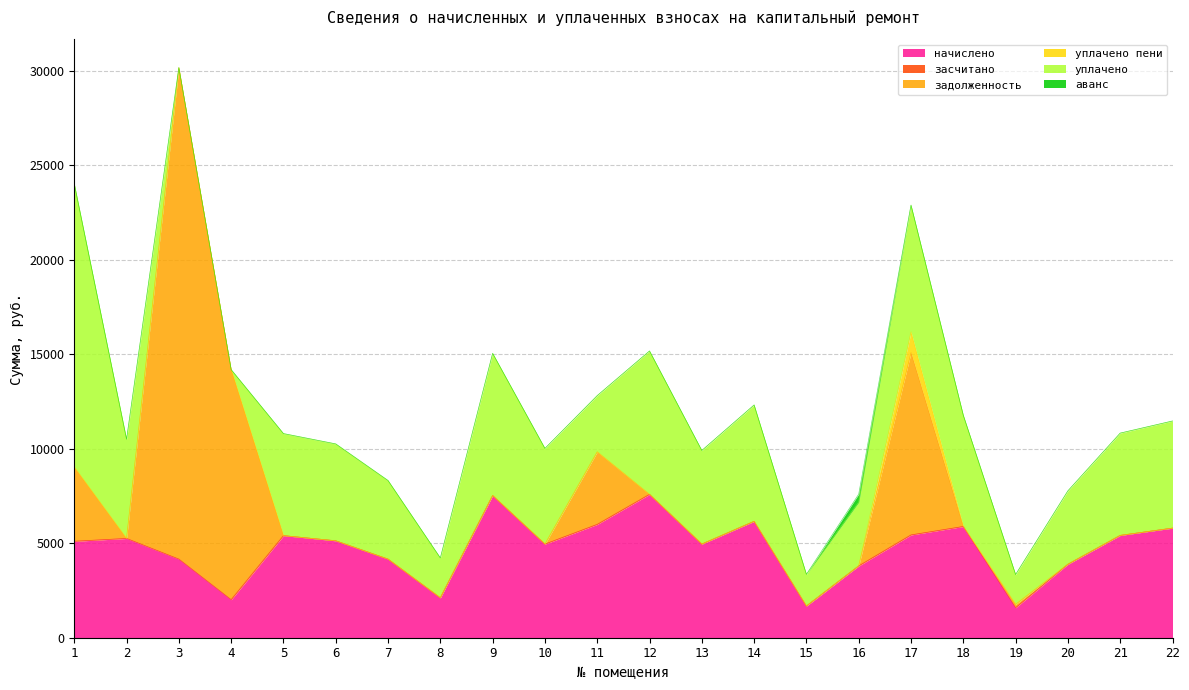

Reading right to left, what are all the values shown in this chart?

начислено: 22=5800.1	21=5415.1	20=3887.5	19=1589.8	18=5887.1	17=5440.0	16=3800.5	15=1676.7	14=6160.3	13=4955.6	12=7588.6	11=5998.9	10=4955.4	9=7526.5	8=2111.4	7=4160.7	6=5129.5	5=5402.7	4=2012.0	3=4160.7	2=5253.7	1=5104.6
засчитано: 22=0.0	21=0.0	20=0.0	19=0.0	18=0.0	17=0.0	16=0.0	15=0.0	14=0.0	13=0.0	12=0.0	11=0.0	10=0.0	9=0.0	8=0.0	7=0.0	6=0.0	5=0.0	4=0.0	3=0.0	2=0.0	1=0.0
задолженность: 22=0.0	21=0.0	20=0.0	19=176.6	18=0.0	17=9651.5	16=0.0	15=0.0	14=0.0	13=0.0	12=0.0	11=3840.8	10=0.0	9=0.0	8=0.0	7=0.0	6=0.0	5=0.0	4=12179.3	3=26012.8	2=0.0	1=3924.2
уплачено пени: 22=0.0	21=0.0	20=0.0	19=0.0	18=0.0	17=1098.2	16=0.0	15=0.0	14=0.0	13=0.0	12=0.0	11=0.0	10=0.0	9=0.0	8=0.0	7=0.0	6=0.0	5=0.0	4=0.0	3=0.0	2=0.0	1=0.0
уплачено: 22=5671.2	21=5415.1	20=3887.5	19=1577.0	18=5887.1	17=6709.4	16=3378.2	15=1676.7	14=6160.3	13=4955.6	12=7588.6	11=2976.2	10=5065.5	9=7526.5	8=2111.4	7=4160.7	6=5129.5	5=5402.7	4=0.0	3=0.0	2=5253.7	1=15000.0
аванс: 22=0.0	21=0.0	20=0.0	19=0.0	18=0.0	17=0.0	16=422.3	15=0.0	14=0.0	13=0.0	12=0.8	11=0.0	10=0.0	9=0.0	8=0.0	7=0.0	6=0.0	5=0.0	4=0.0	3=0.0	2=0.0	1=0.0